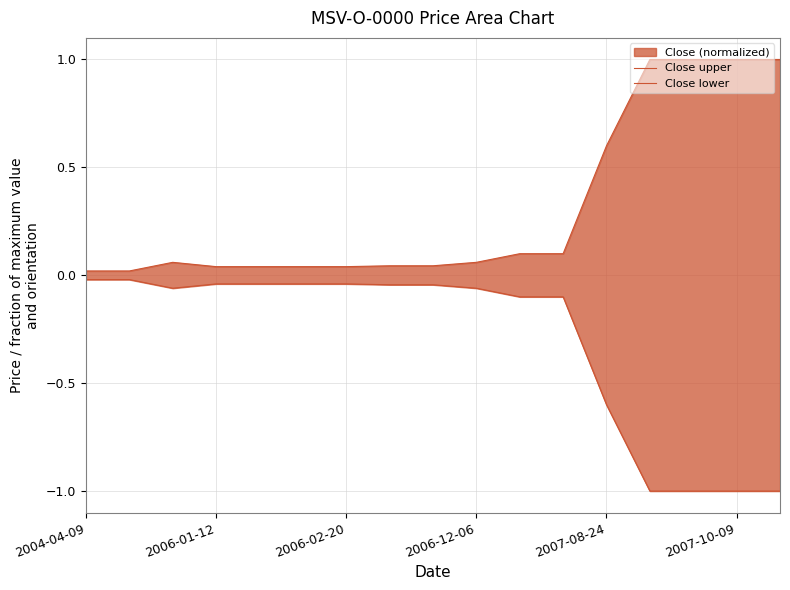

True or false: Close lower and Close upper cross at least once.

False